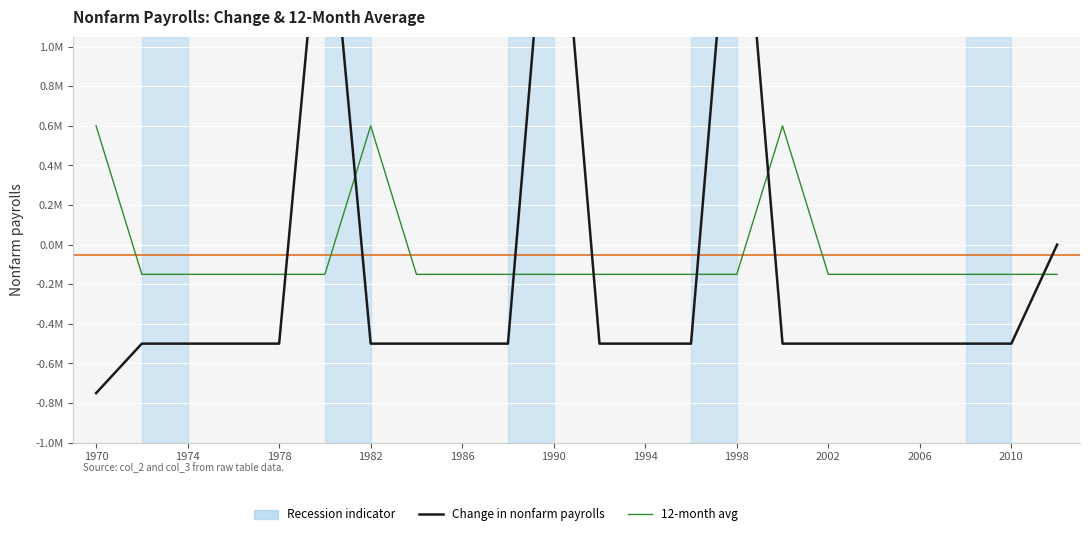

In 12-month avg, how many points are higher than both neighbors (excluding endpoints)?

2